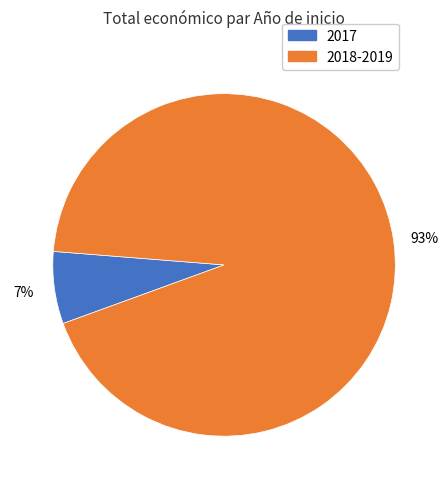

Count the number of slices in the pie.

2